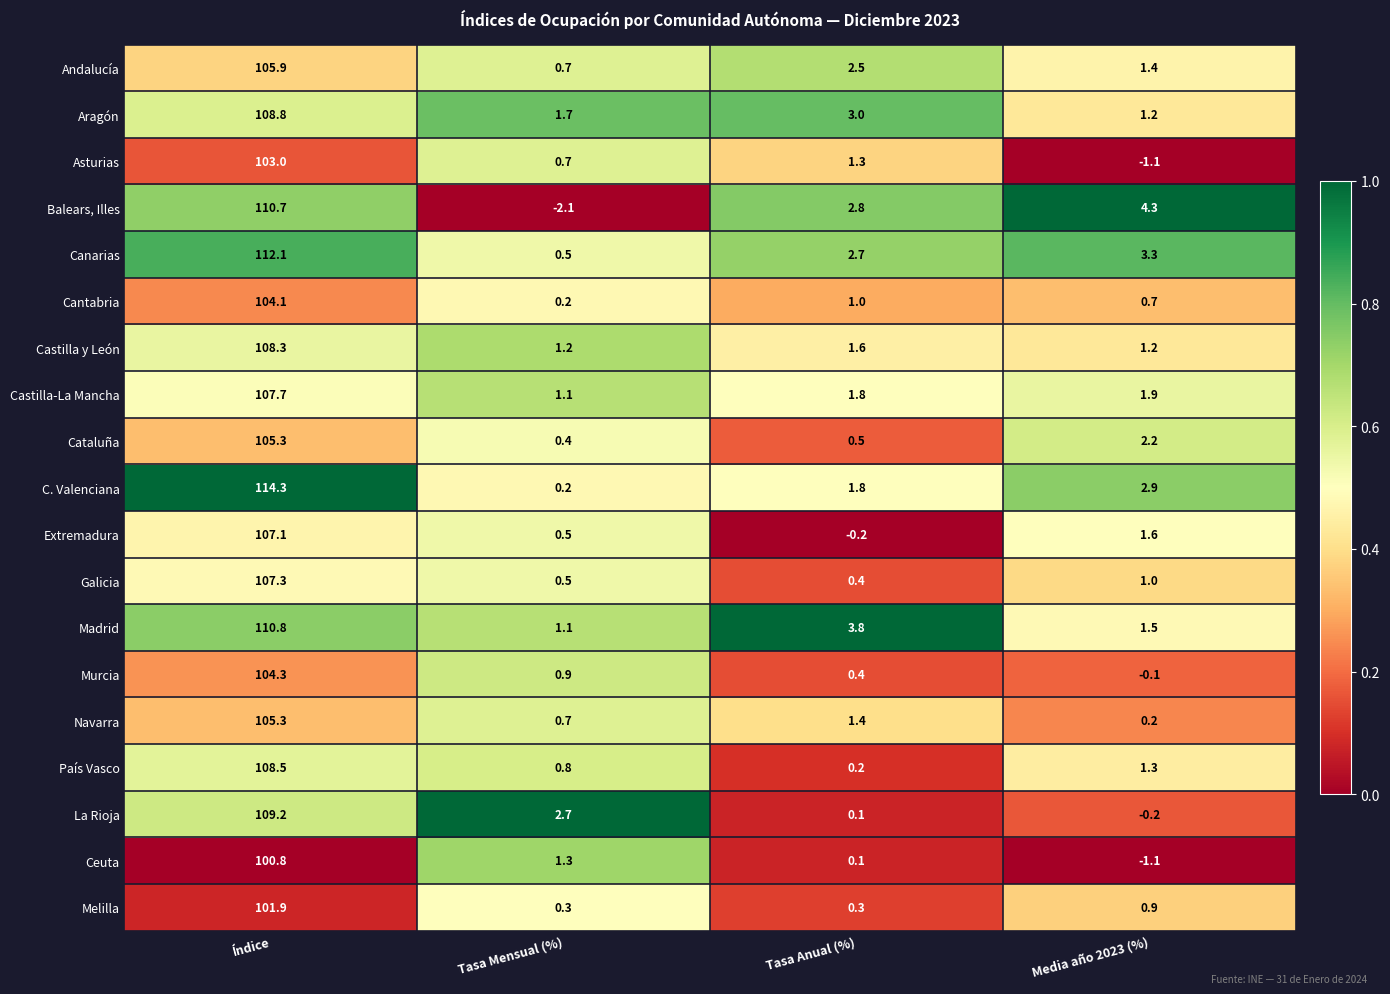

Where does the Galicia series first go above 1?

Índice